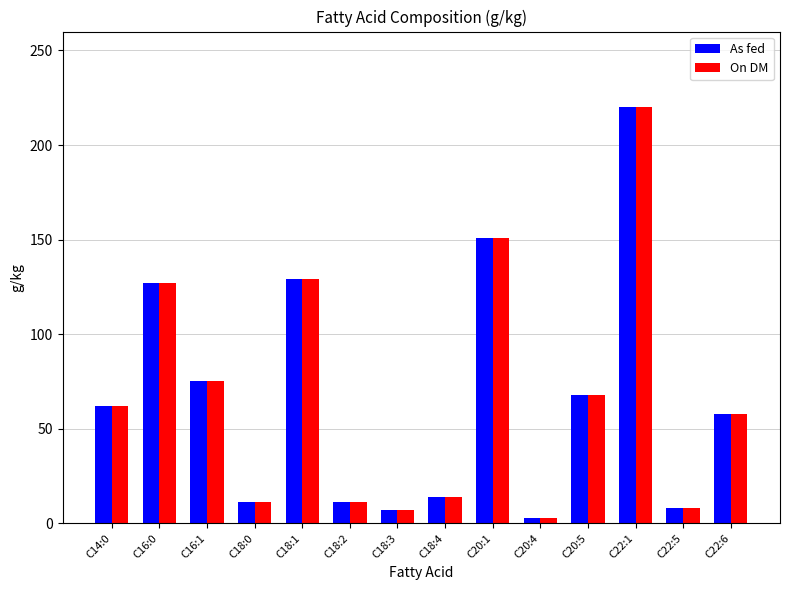

The value of On DM at C22:5 is 8. True or false?

True